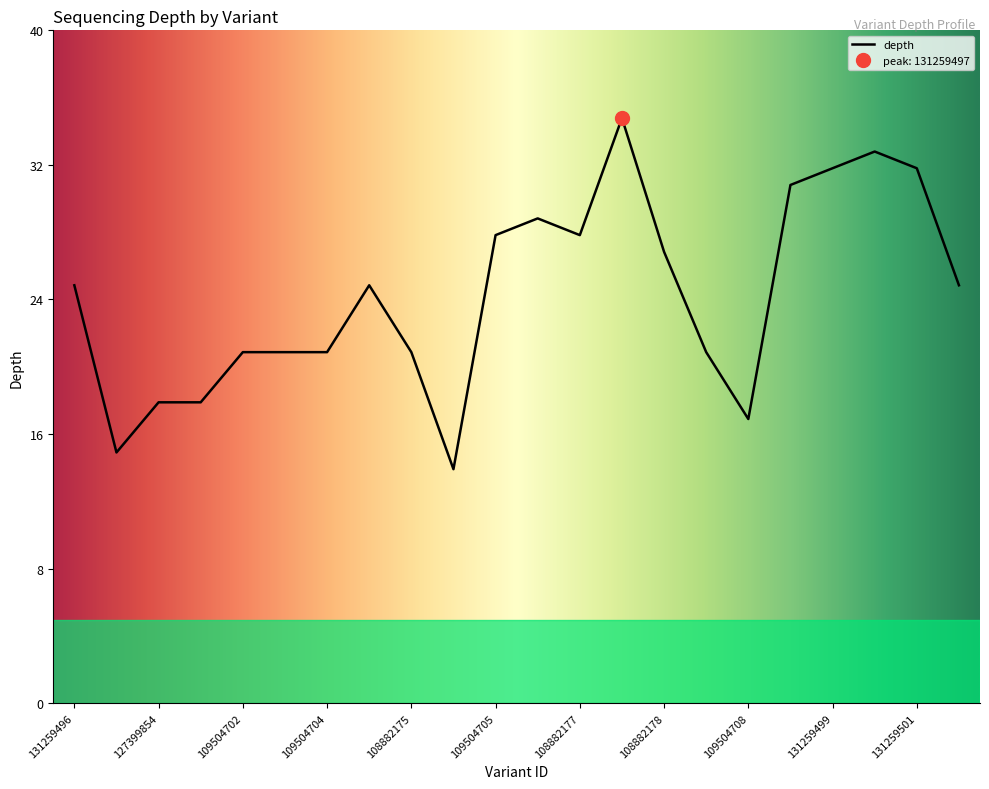

How many data points are above 25?

9